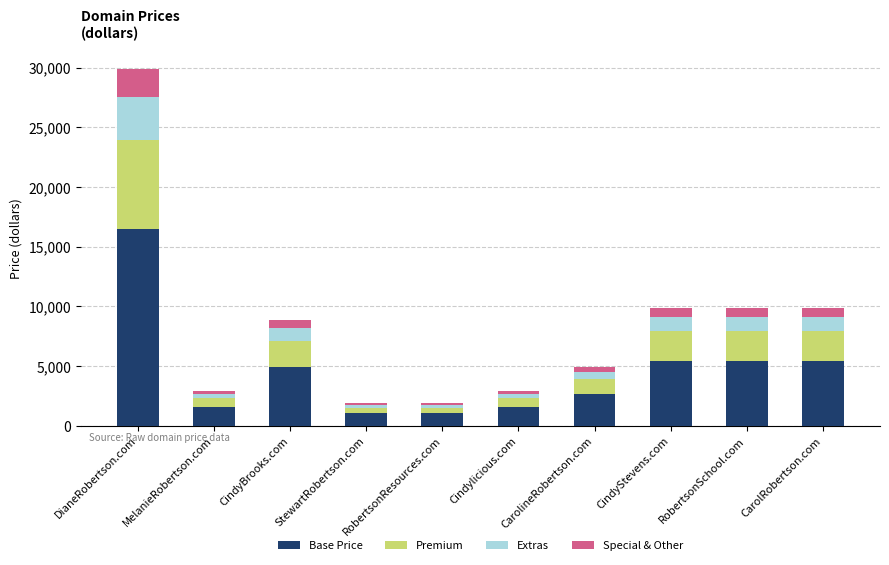

What value does the Base Price series have at RobertsonSchool.com?

5438.4